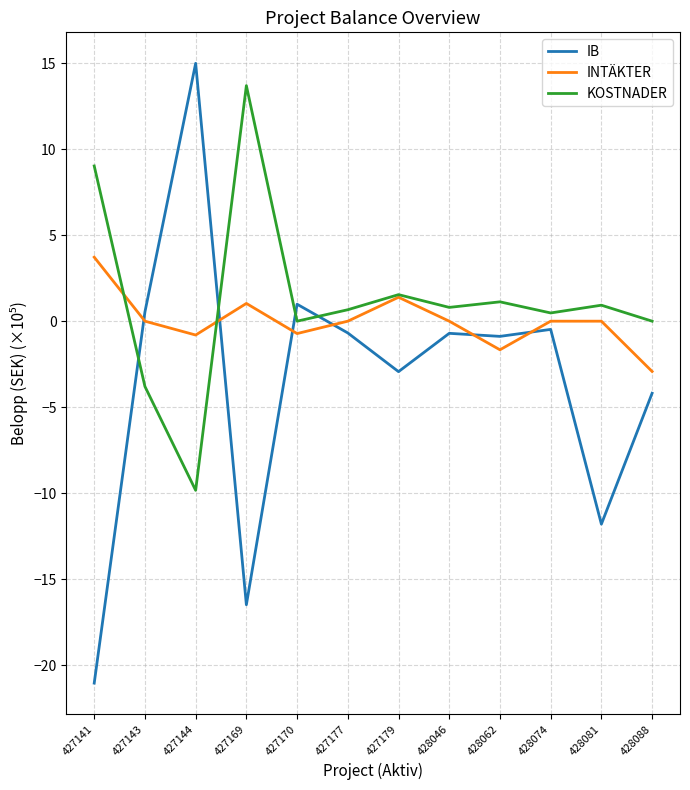

Where does the IB series first go above 0?

427143